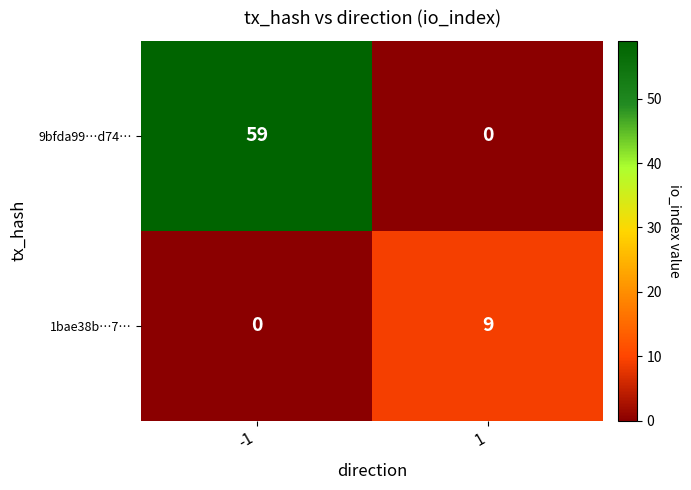

Reading left to right, extract all data points from this chart.

9bfda99…d74…: -1=59	1=0
1bae38b…7…: -1=0	1=9